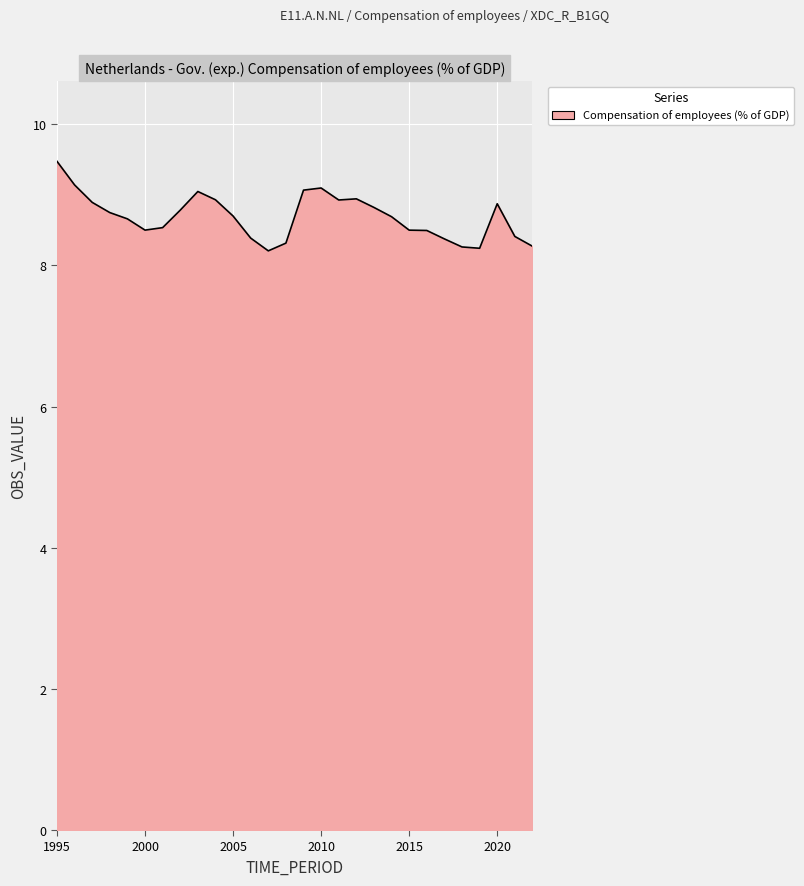

What is the maximum value shown in the chart?

9.5